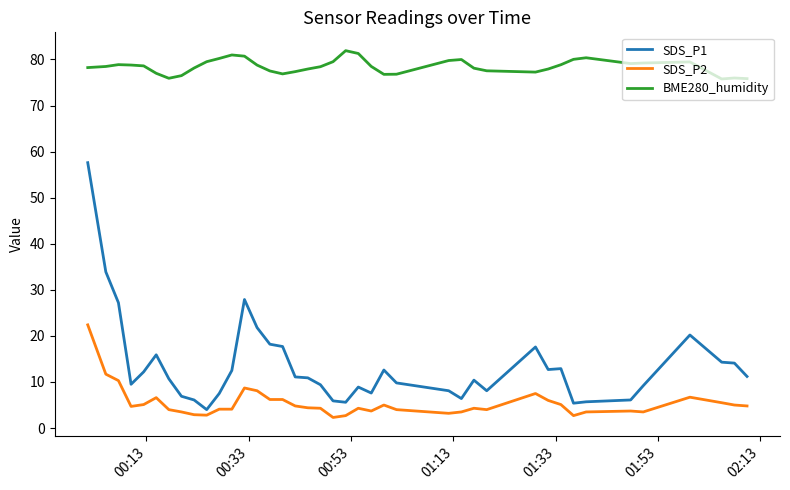

Rank the series by their maximum value, from highest to lowest.

BME280_humidity, SDS_P1, SDS_P2